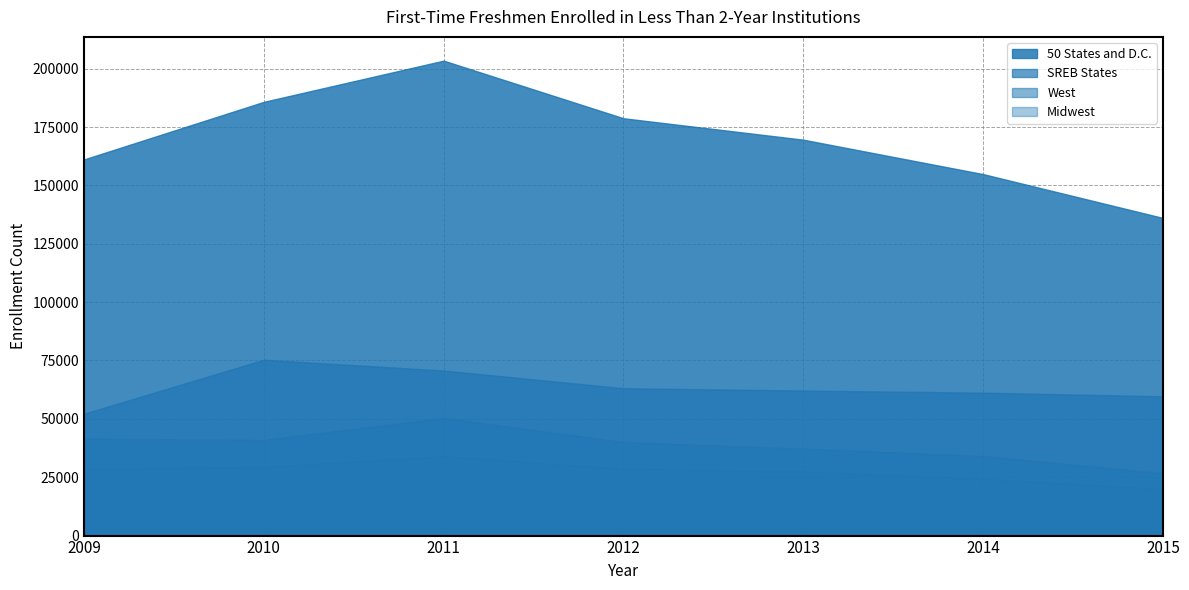

Count the number of categories in the chart.

7